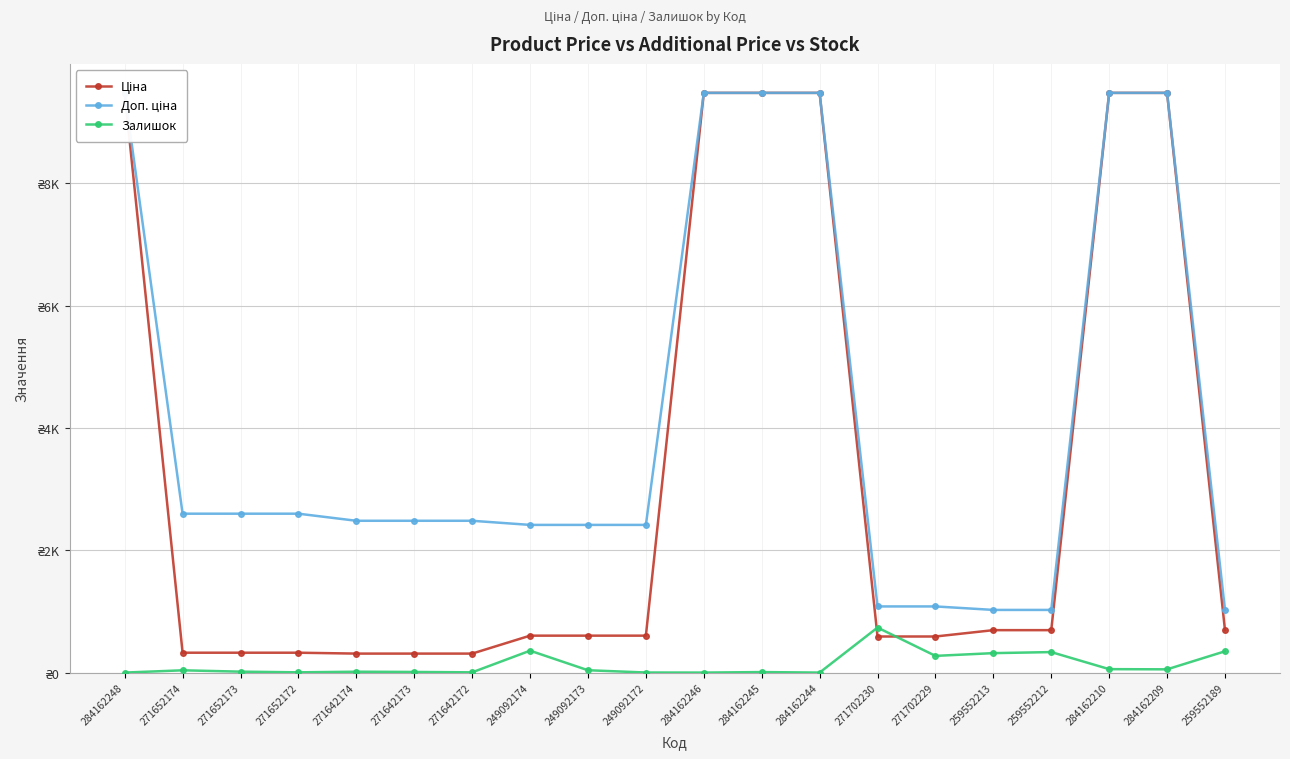

Reading right to left, transcribe all the data shown in this chart.

Ціна: 693.7	9480.1	9480.1	693.7	693.7	589.9	589.9	9480.1	9480.1	9480.1	603.7	603.7	603.7	310.3	310.3	310.3	324.8	324.8	324.8	9480.1
Доп. ціна: 1024.6	9480.1	9480.1	1024.6	1024.6	1081.7	1081.7	9480.1	9480.1	9480.1	2414.8	2414.8	2414.8	2482.4	2482.4	2482.4	2598.3	2598.3	2598.3	9480.1
Залишок: 348.0	53.0	56.0	335.0	318.0	273.0	736.0	0.0	8.0	0.0	1.0	38.0	358.0	4.0	10.0	14.0	4.0	15.0	37.0	0.0